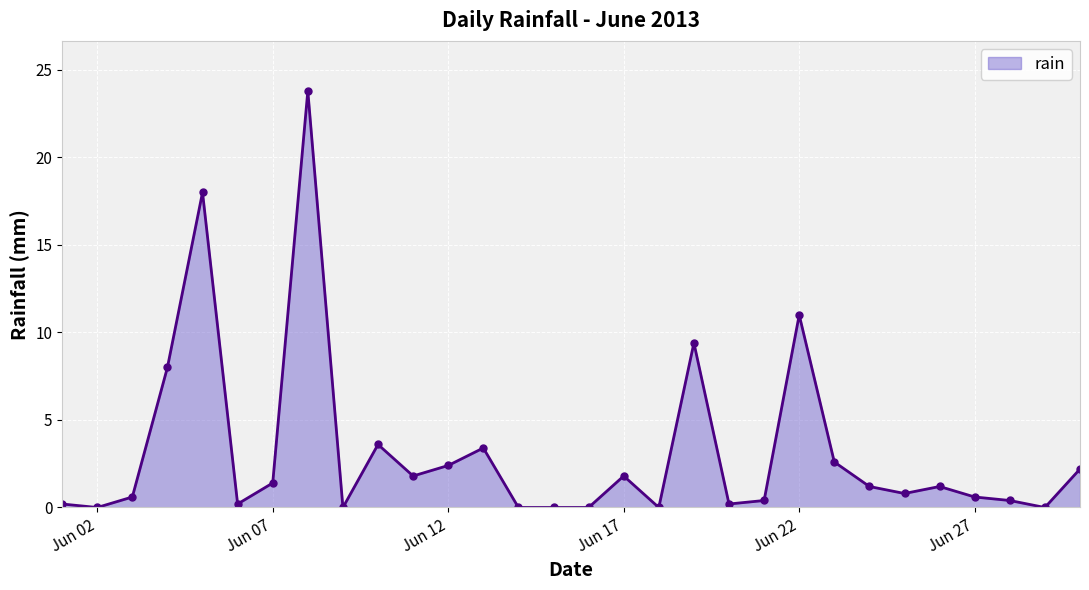

How many values are below 1?

15